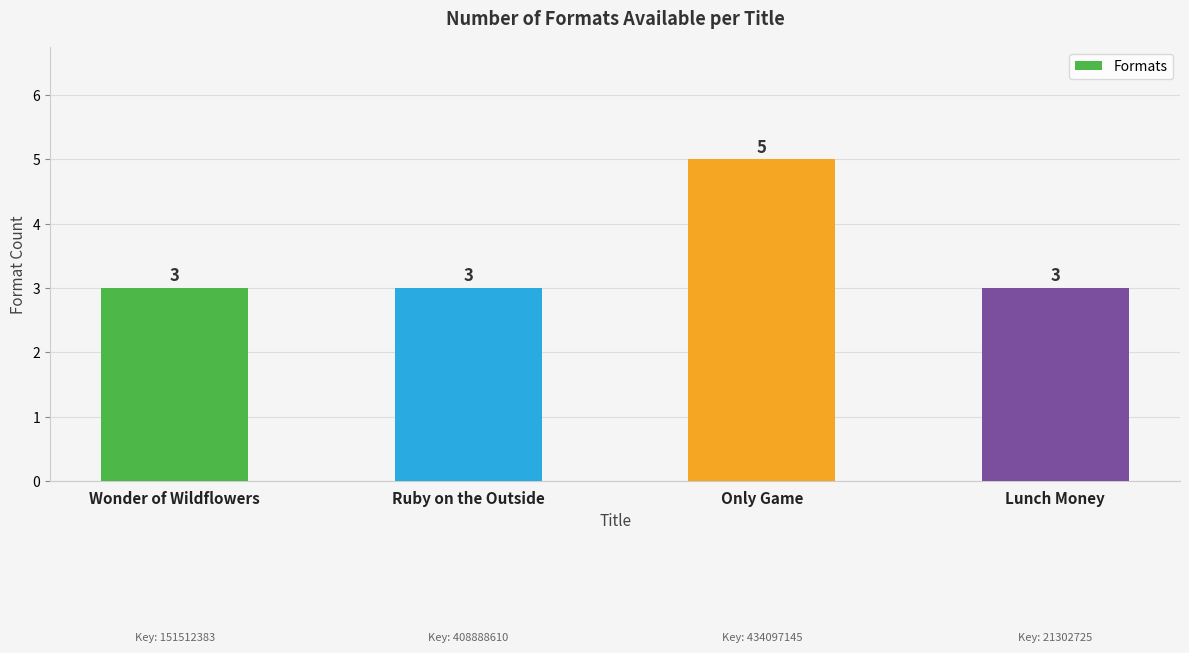

How many bars are there in total?

4